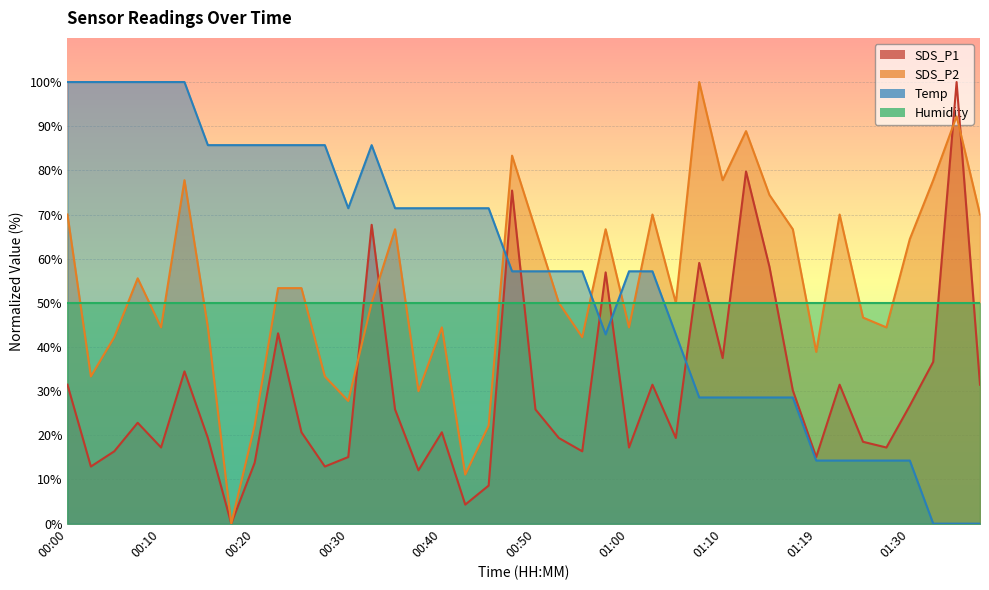

What is the total value across all series at 00:22?

182.2